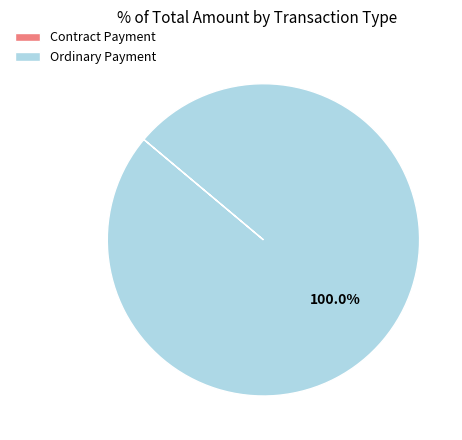

Which slice is the largest?

Ordinary Payment